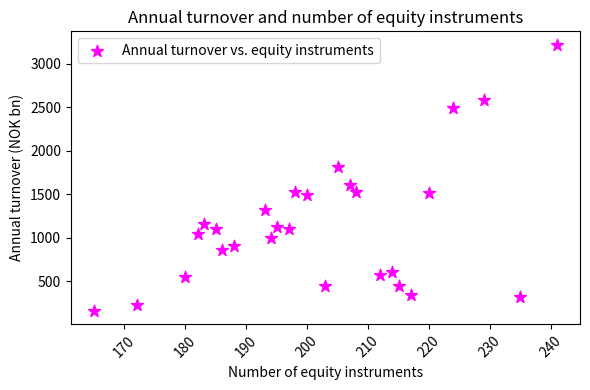

What is the range of X values (max minus min)?

76.0